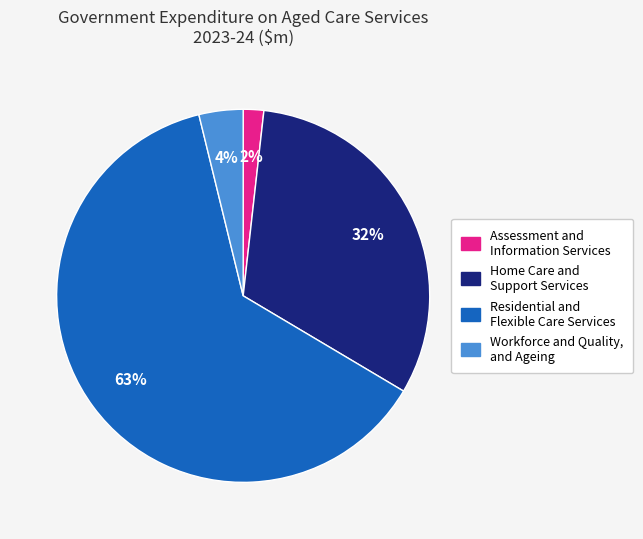

Which category has the biggest portion of the pie?

Residential and Flexible Care Services